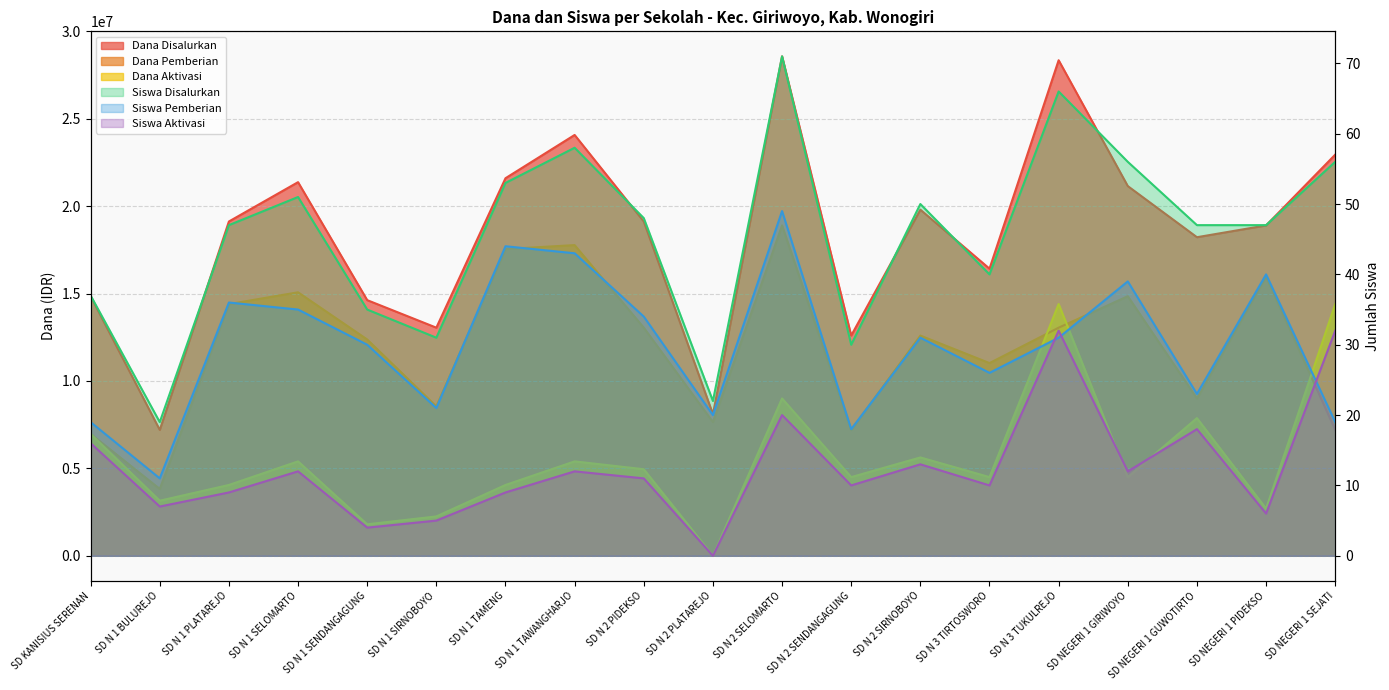

Between SD N 1 PLATAREJO and SD N 1 SENDANGAGUNG, which series saw the biggest shift?

Dana Disalurkan